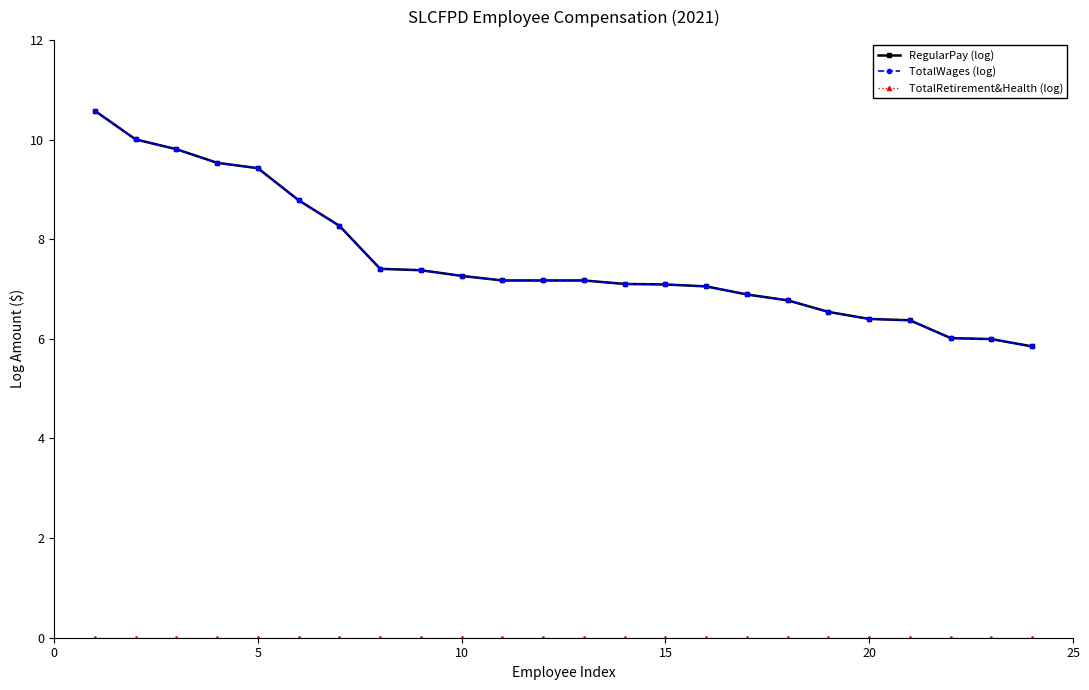

True or false: RegularPay (log) and TotalWages (log) intersect in this chart.

False